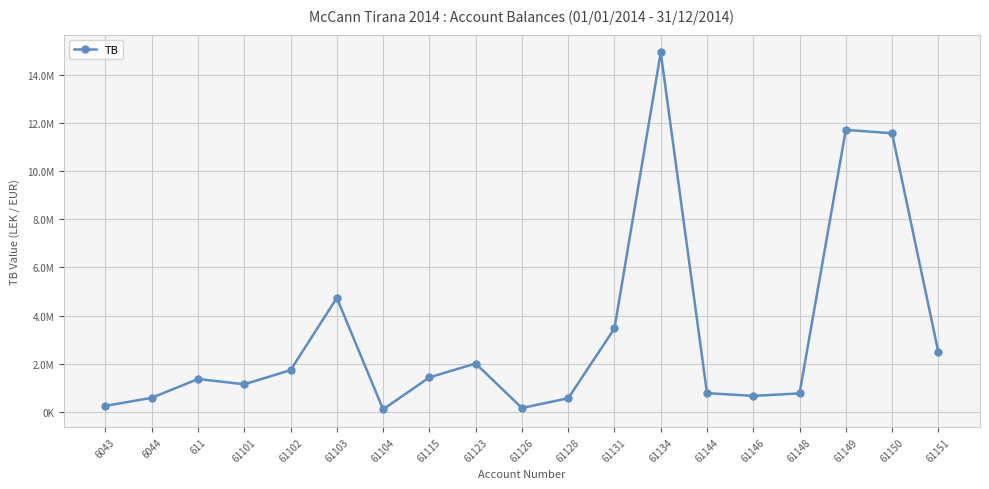

At which category does the data reach its first local peak?

611